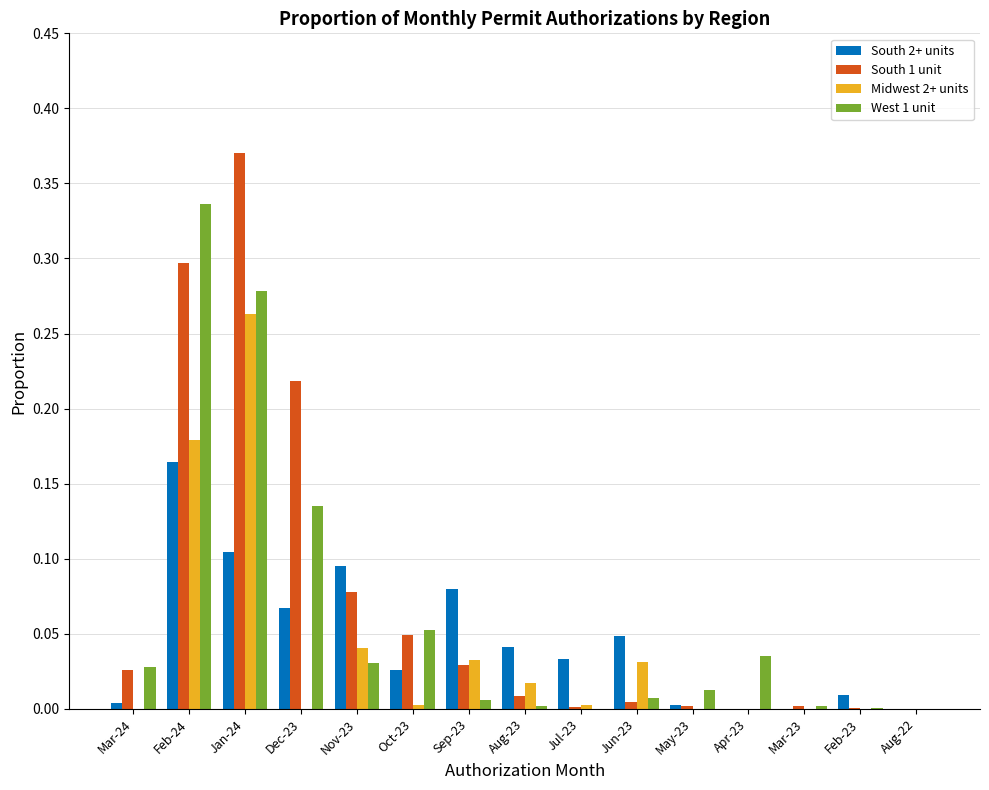

Is the value of South 1 unit at Mar-24 greater than the value of South 2+ units at Sep-23?

No